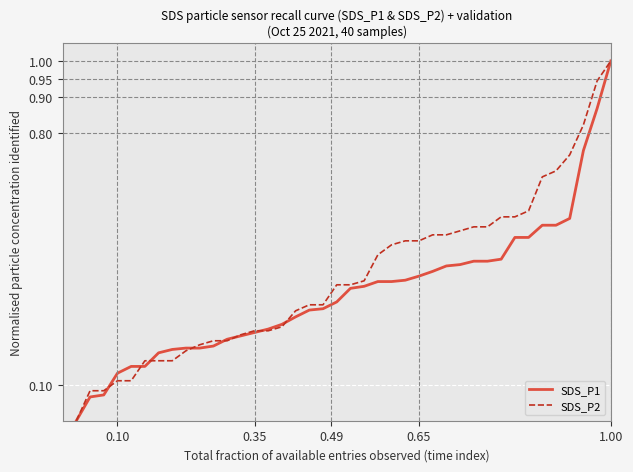

Which series has the largest total across all categories?

SDS_P2